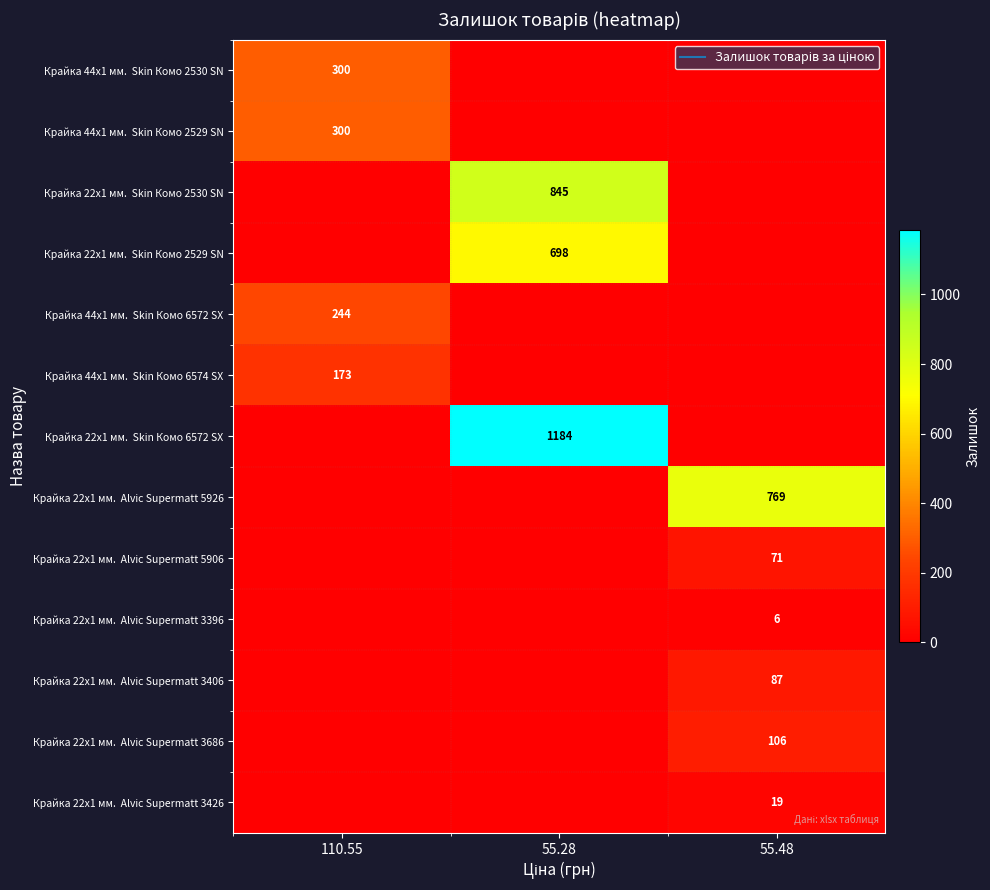

What is the sum of all Крайка 22x1 мм. Alvic Supermatt 5906 values?

71